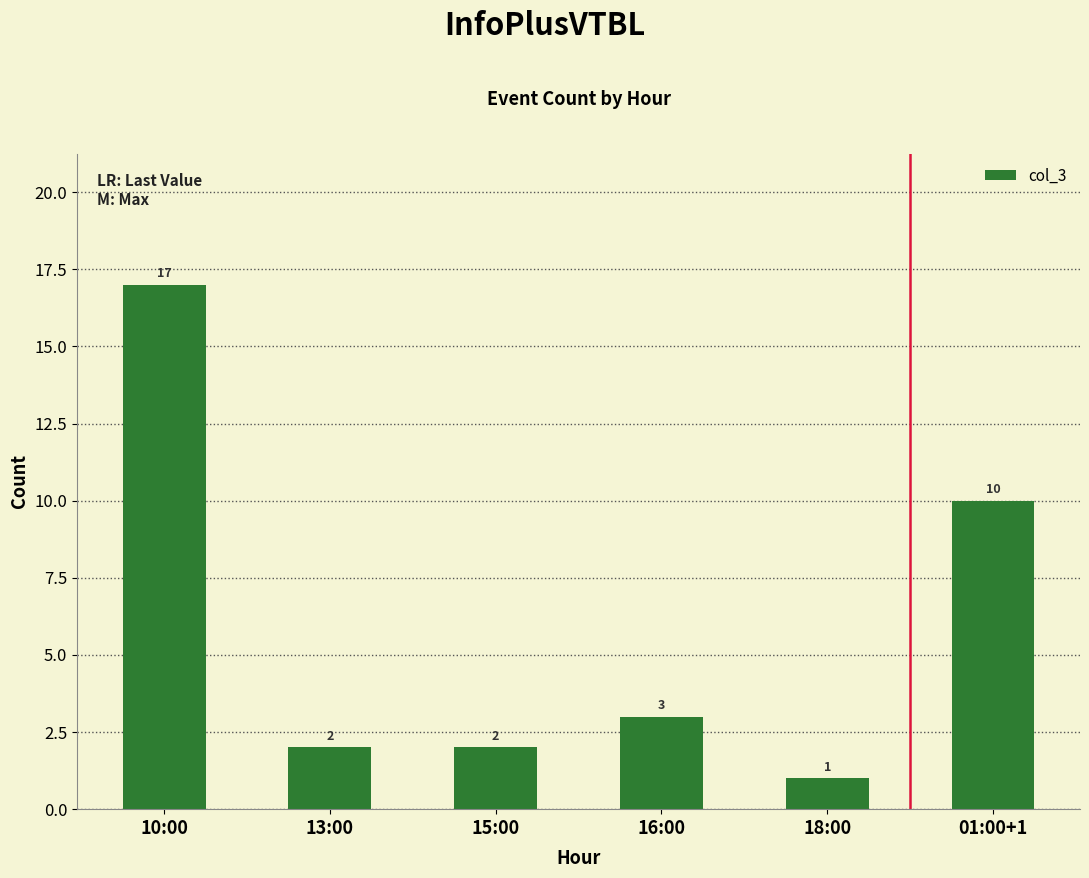

What is the label of the 5th bar from the right?

13:00